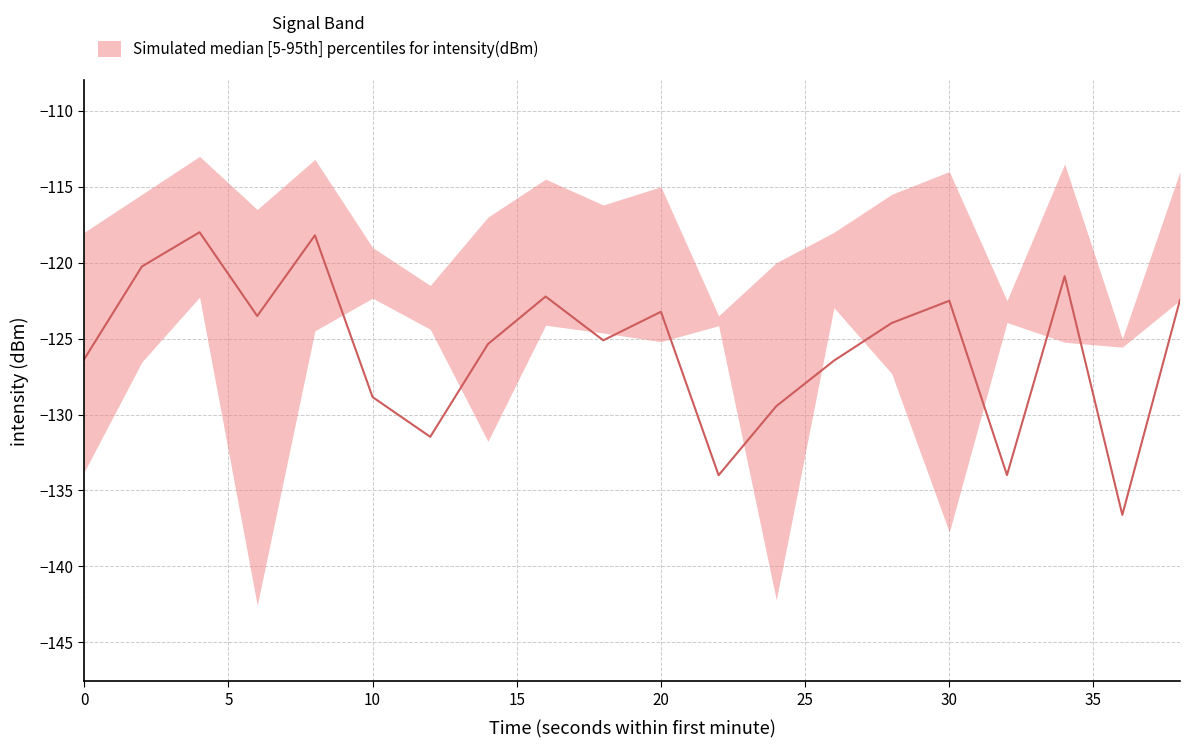

What is the difference between the highest and lowest values at 24?

22.2